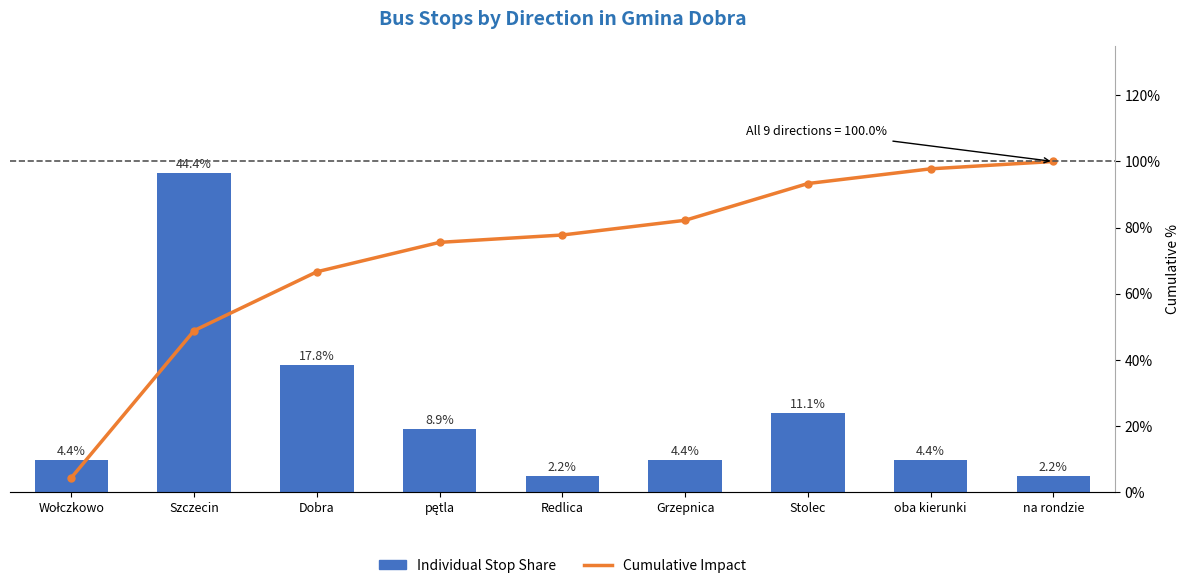

Which has a higher value, Redlica or pętla?

pętla